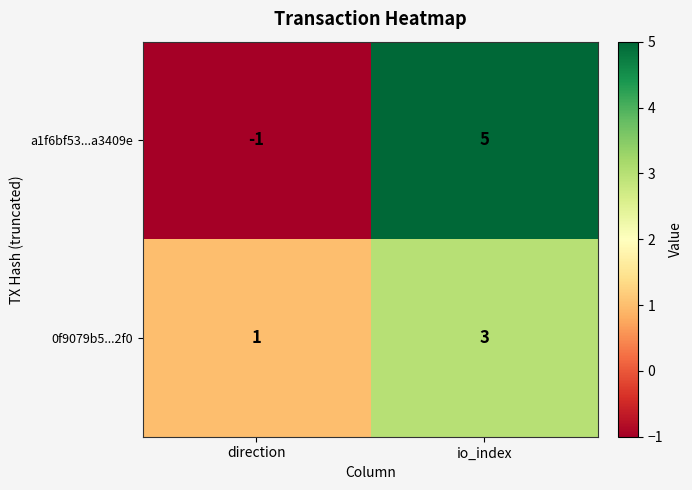

What is the sum of all 0f9079b5...2f0 values?

4